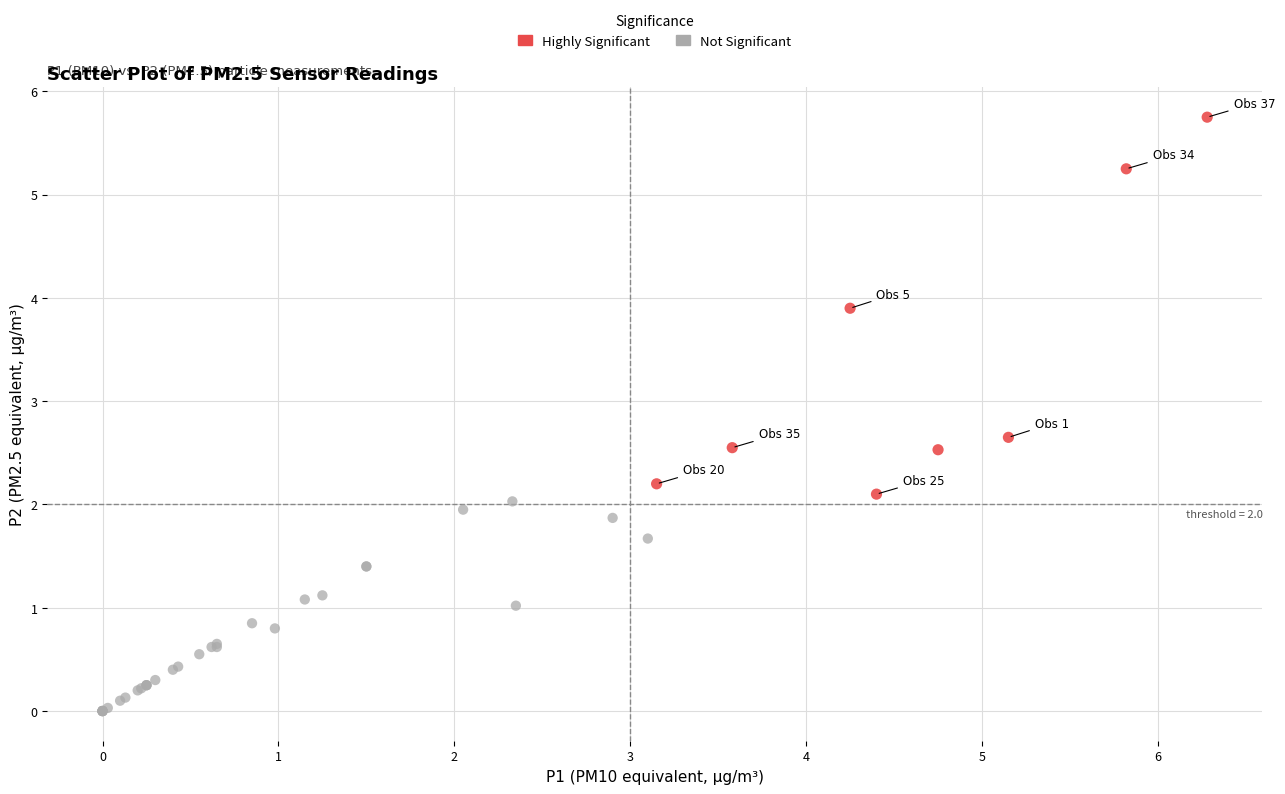

Which series has the largest Y range (max minus min)?

Highly Significant